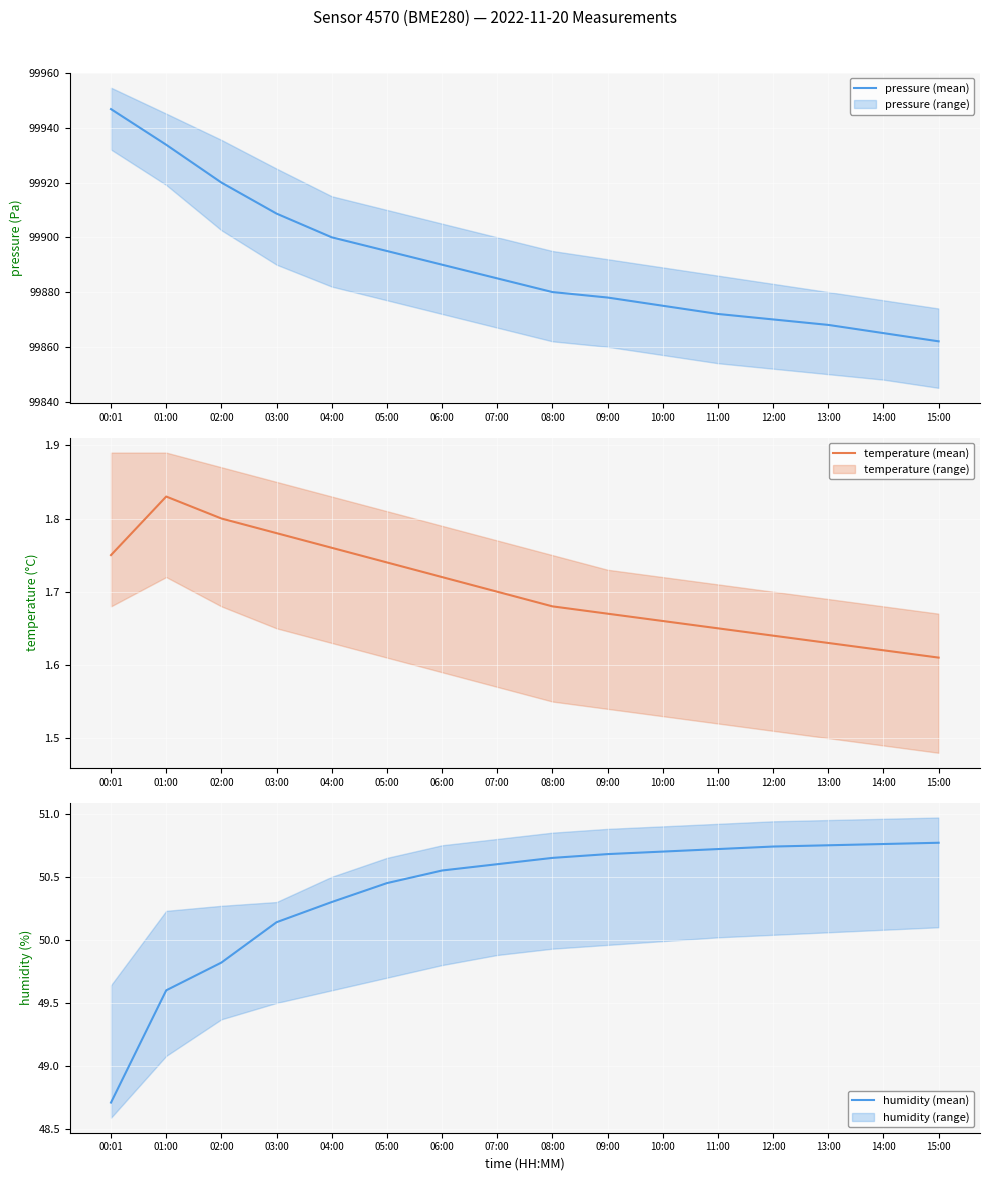

True or false: humidity (mean) and pressure (mean) intersect in this chart.

False